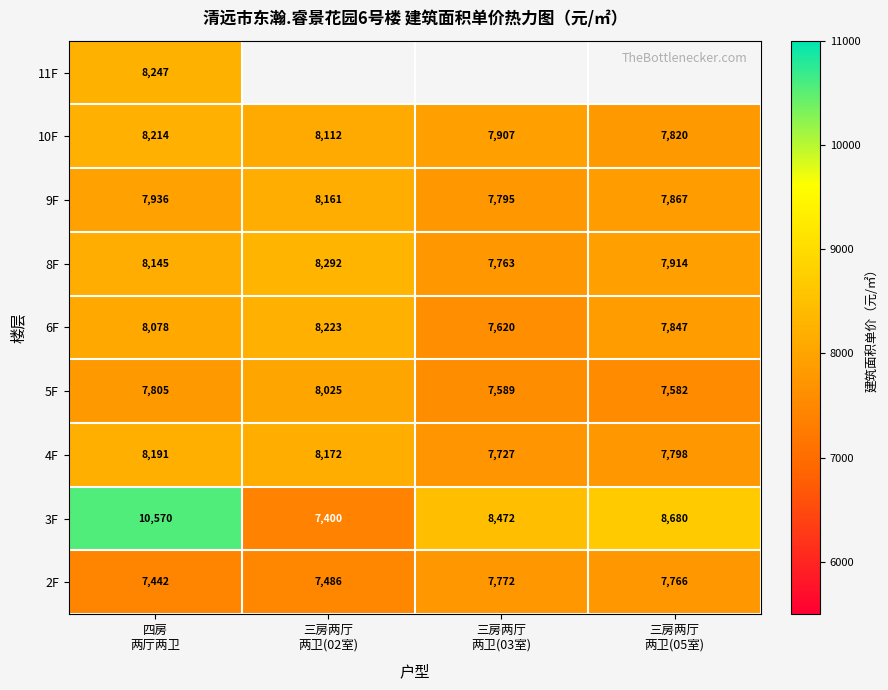

What is the difference between the maximum and minimum values in the 8F series?

529